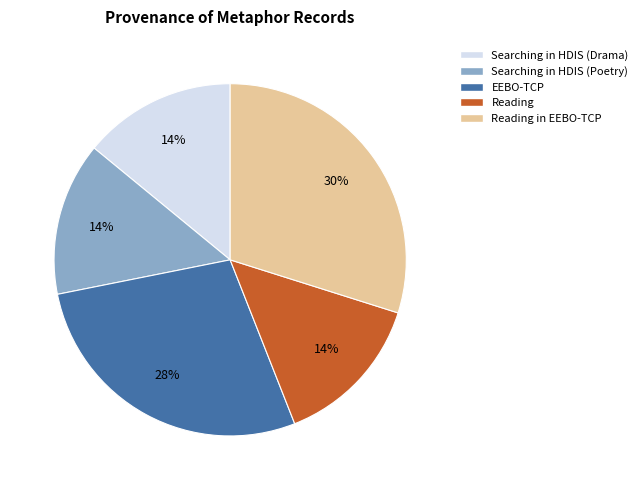

What is the ratio of the value at Searching in HDIS (Drama) to the value at Searching in HDIS (Poetry)?

1.0